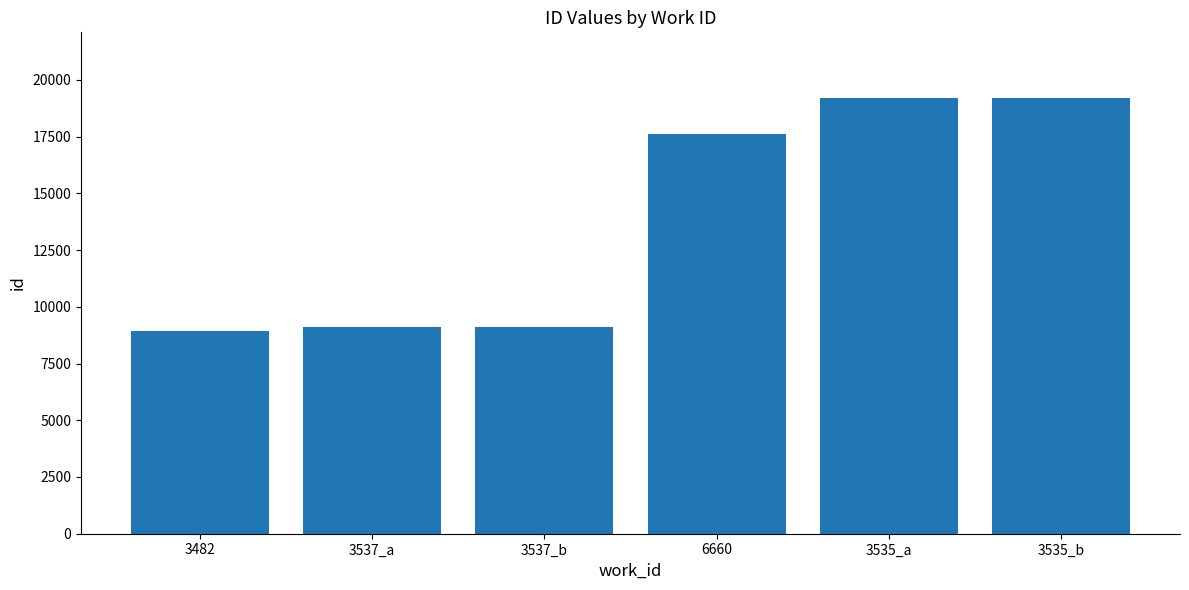

What is the difference between the maximum and minimum values?

10275